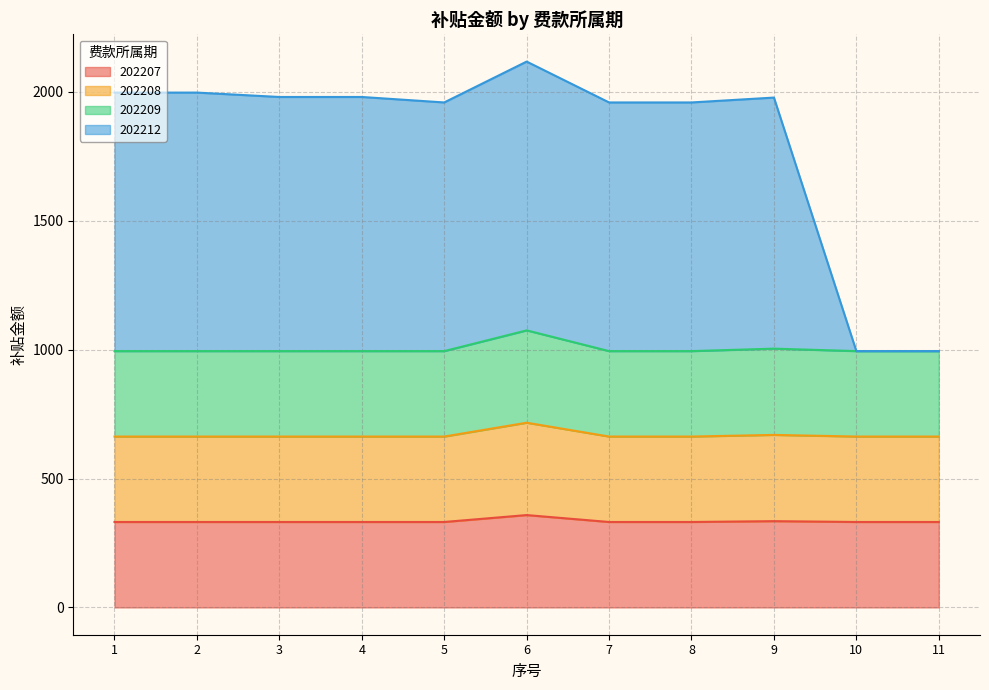

Reading left to right, what are all the values shown in this chart?

202207: 331.5	331.5	331.5	331.5	331.5	358.3	331.5	331.5	334.7	331.5	331.5
202208: 663.0	663.0	663.0	663.0	663.0	716.7	663.0	663.0	669.4	663.0	663.0
202209: 994.5	994.5	994.5	994.5	994.5	1075.0	994.5	994.5	1004.1	994.5	994.5
202212: 1997.5	1997.5	1980.5	1980.5	1959.2	2117.8	1959.2	1959.2	1978.2	994.5	994.5